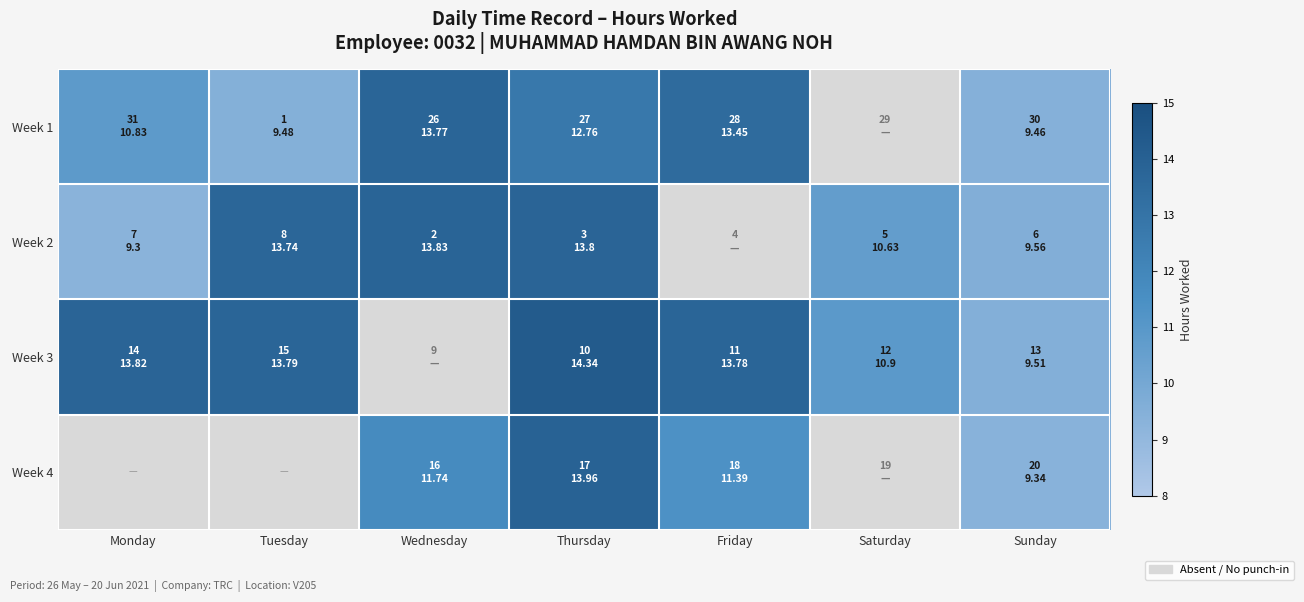

The Week 1 series shows 9.5 at Tuesday. True or false?

True